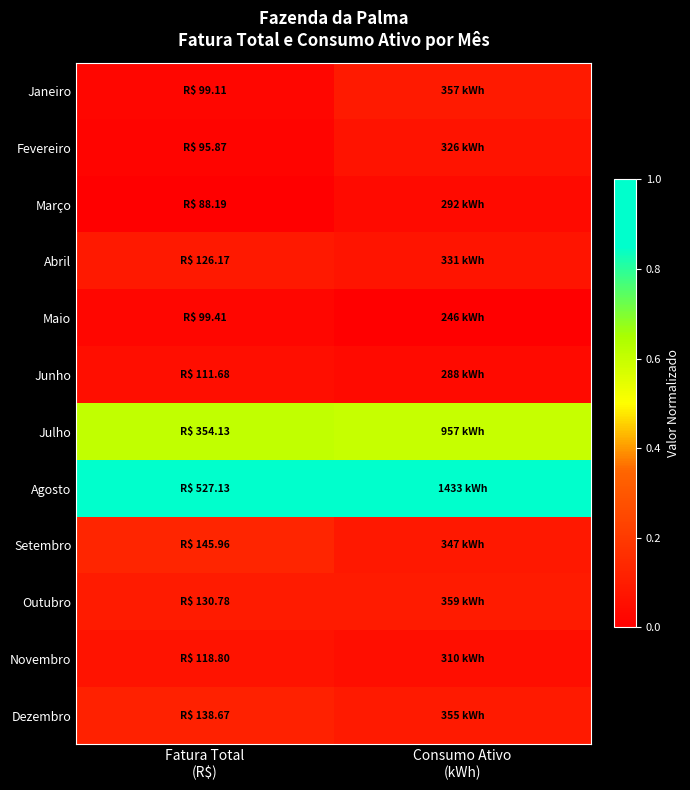

Reading left to right, extract all data points from this chart.

Janeiro: Fatura Total
(R$)=0.0	Consumo Ativo
(kWh)=0.1
Fevereiro: Fatura Total
(R$)=0.0	Consumo Ativo
(kWh)=0.1
Março: Fatura Total
(R$)=0.0	Consumo Ativo
(kWh)=0.0
Abril: Fatura Total
(R$)=0.1	Consumo Ativo
(kWh)=0.1
Maio: Fatura Total
(R$)=0.0	Consumo Ativo
(kWh)=0.0
Junho: Fatura Total
(R$)=0.1	Consumo Ativo
(kWh)=0.0
Julho: Fatura Total
(R$)=0.6	Consumo Ativo
(kWh)=0.6
Agosto: Fatura Total
(R$)=1.0	Consumo Ativo
(kWh)=1.0
Setembro: Fatura Total
(R$)=0.1	Consumo Ativo
(kWh)=0.1
Outubro: Fatura Total
(R$)=0.1	Consumo Ativo
(kWh)=0.1
Novembro: Fatura Total
(R$)=0.1	Consumo Ativo
(kWh)=0.1
Dezembro: Fatura Total
(R$)=0.1	Consumo Ativo
(kWh)=0.1